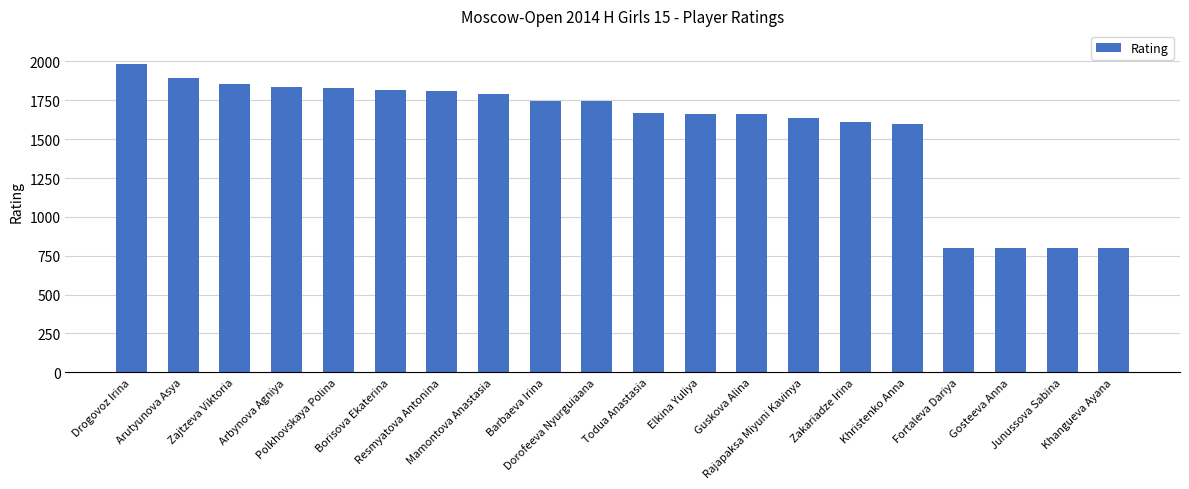

What is the smallest value displayed?

800